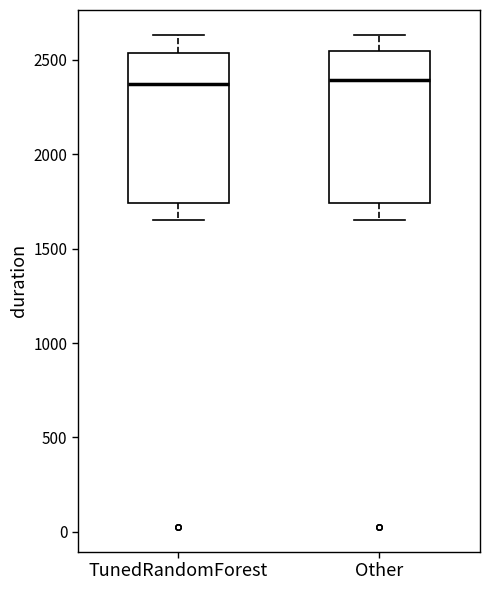

Where is the upper edge of the box for TunedRandomForest on the y-axis? The values are not printed on the chart, so give them approximately, as read against the axis.

2550